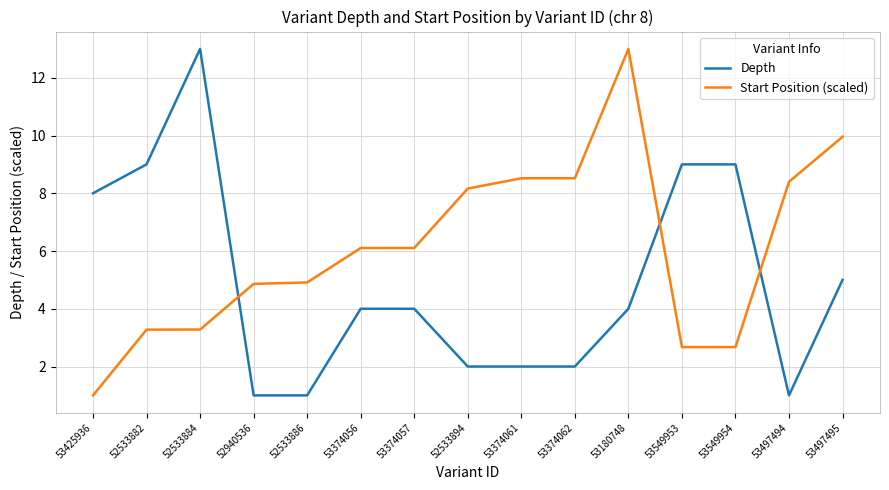

At 53425936, list the series in order from smallest to largest.

Start Position (scaled), Depth